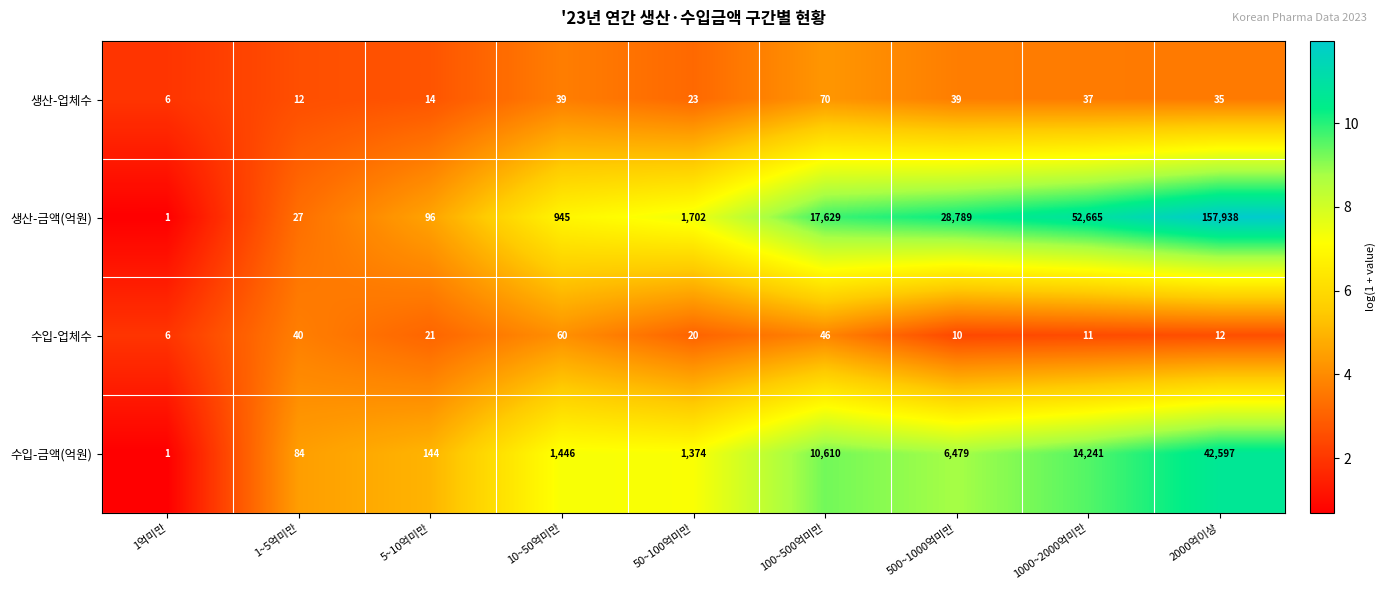

What is the maximum value shown in the chart?

157938